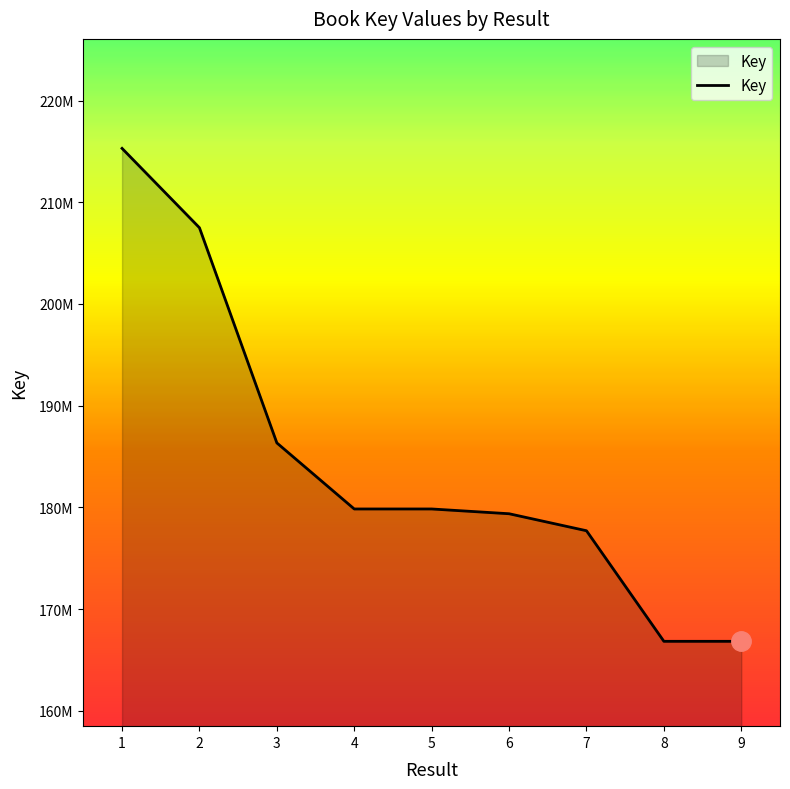

Where does the data first go above 179842993?

1